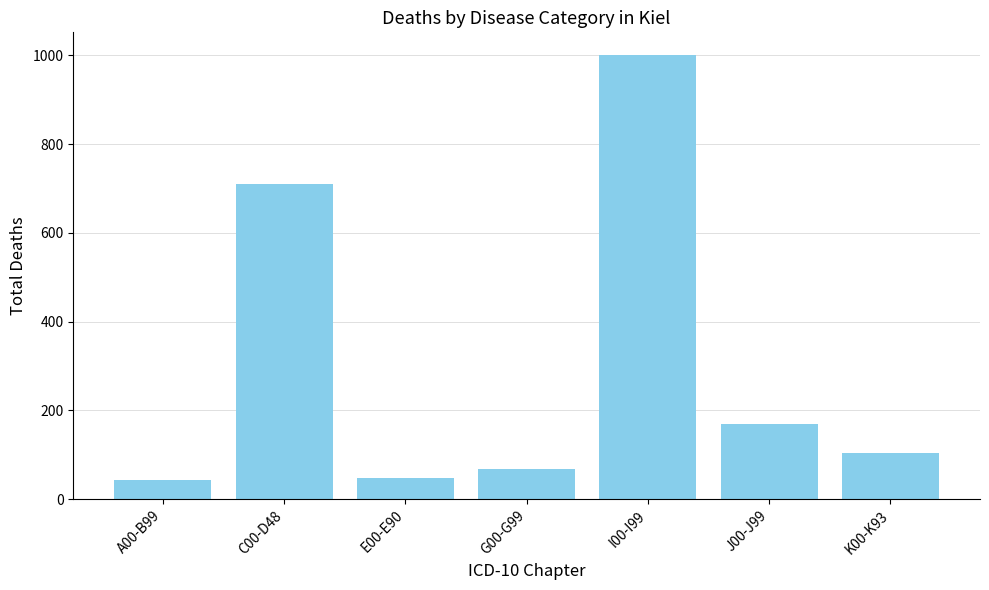

Are the bars grouped side by side (vs. stacked)?

No